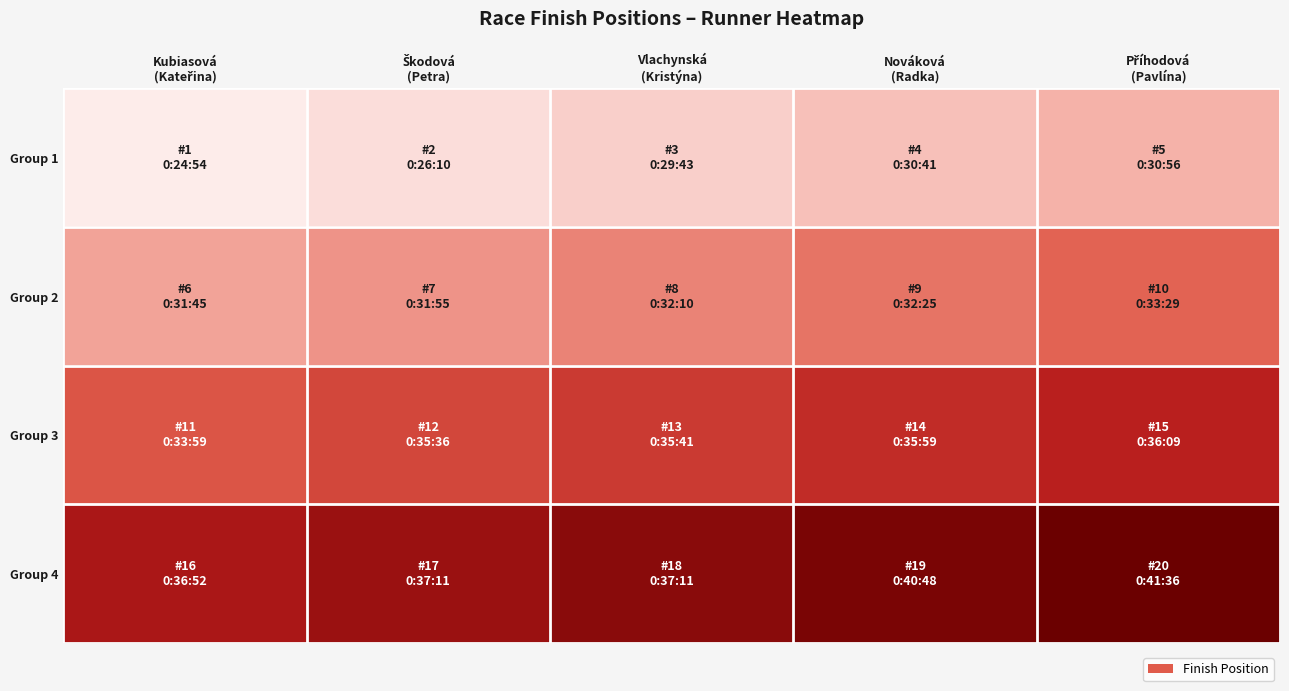

How many distinct data groups are displayed?

4